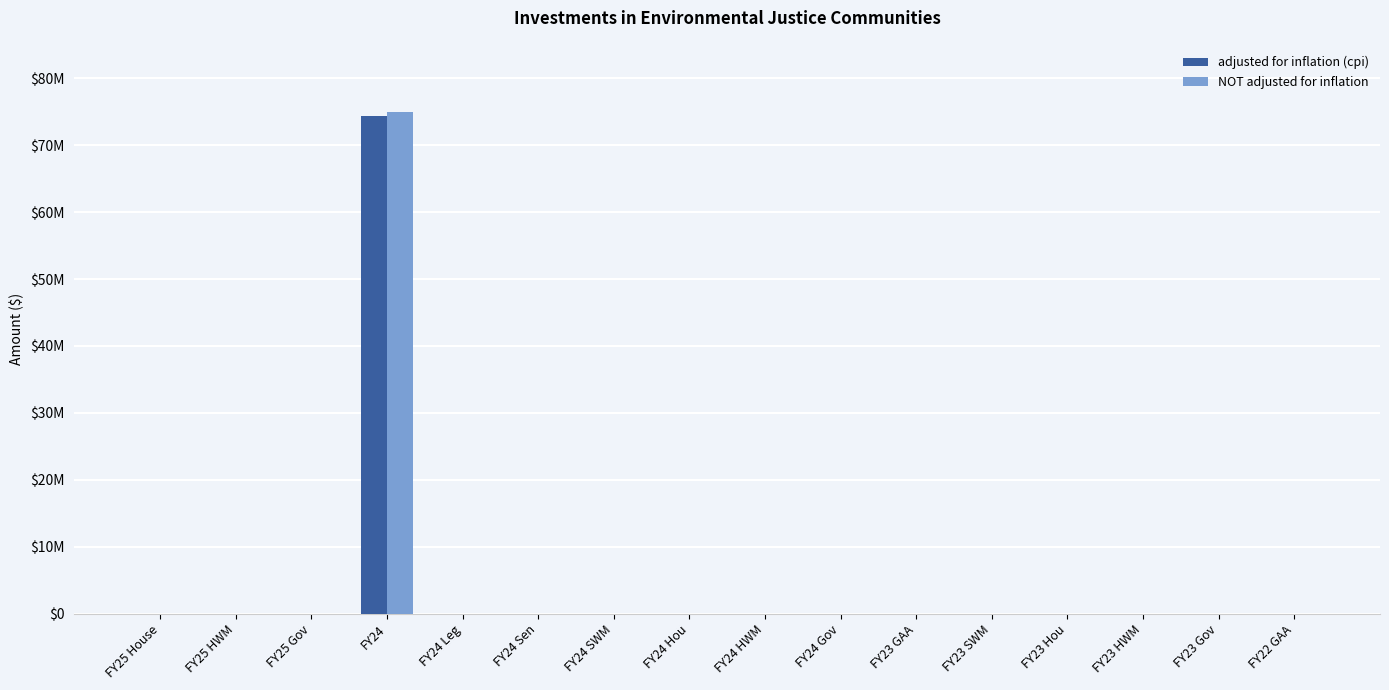

Which series has the largest range (max minus min)?

NOT adjusted for inflation